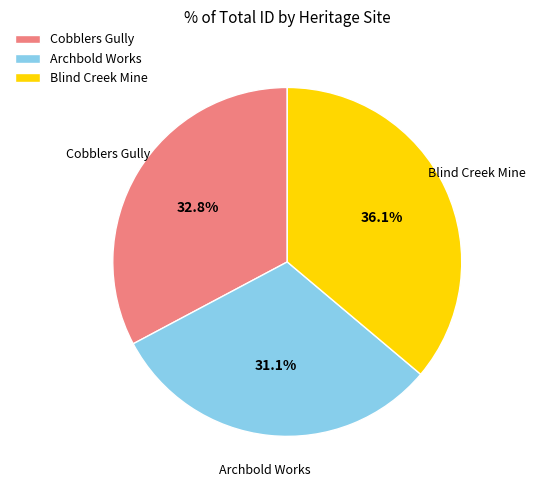

Combined, what portion of the pie is Cobblers Gully and Archbold Works?

63.9%